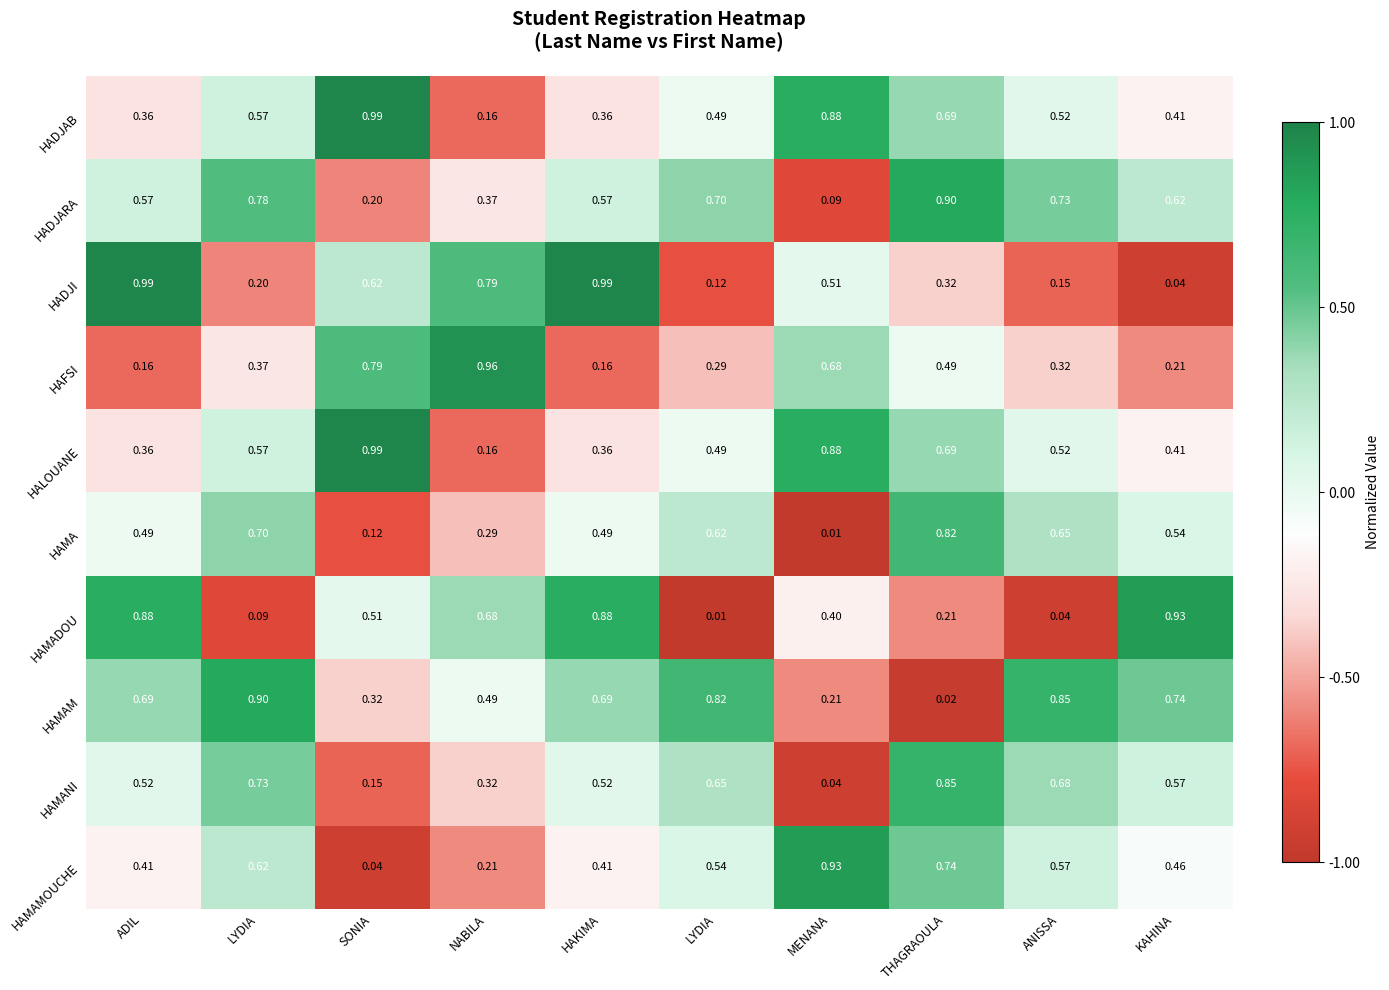

At how many categories does at least one series exceed 0?

10